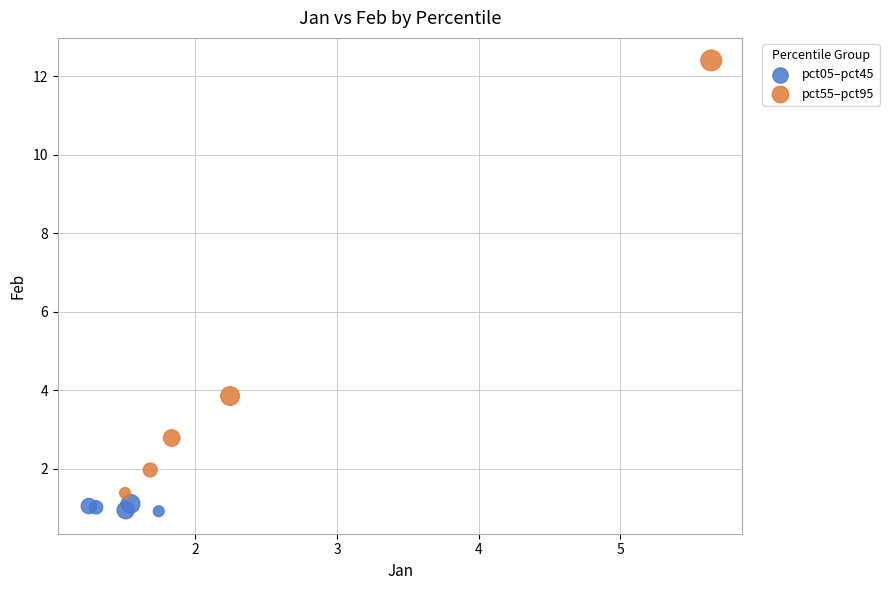

Which series contains the lowest Y value?

pct05–pct45